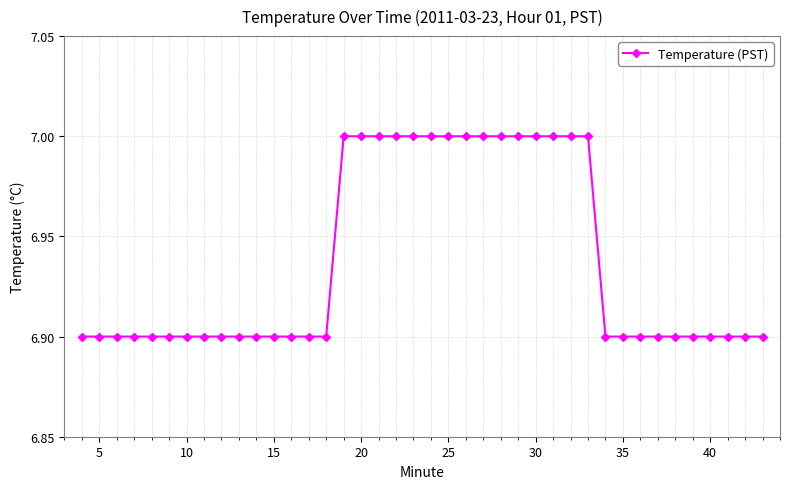

What is the value of the 9th point from the left?

6.9